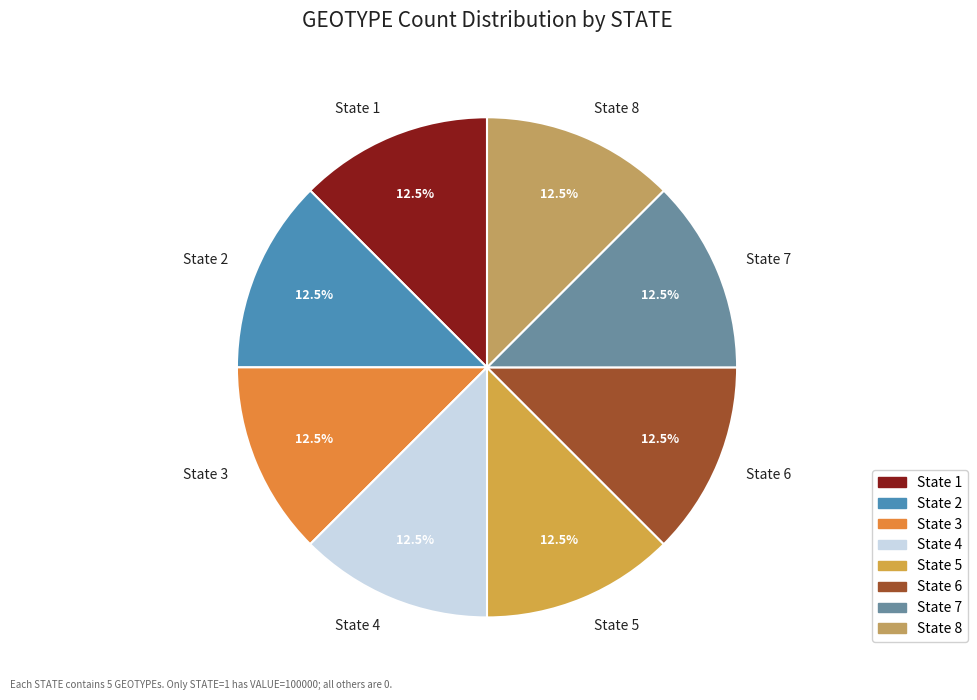

Is it true that State 1 is 91% of the pie?

False